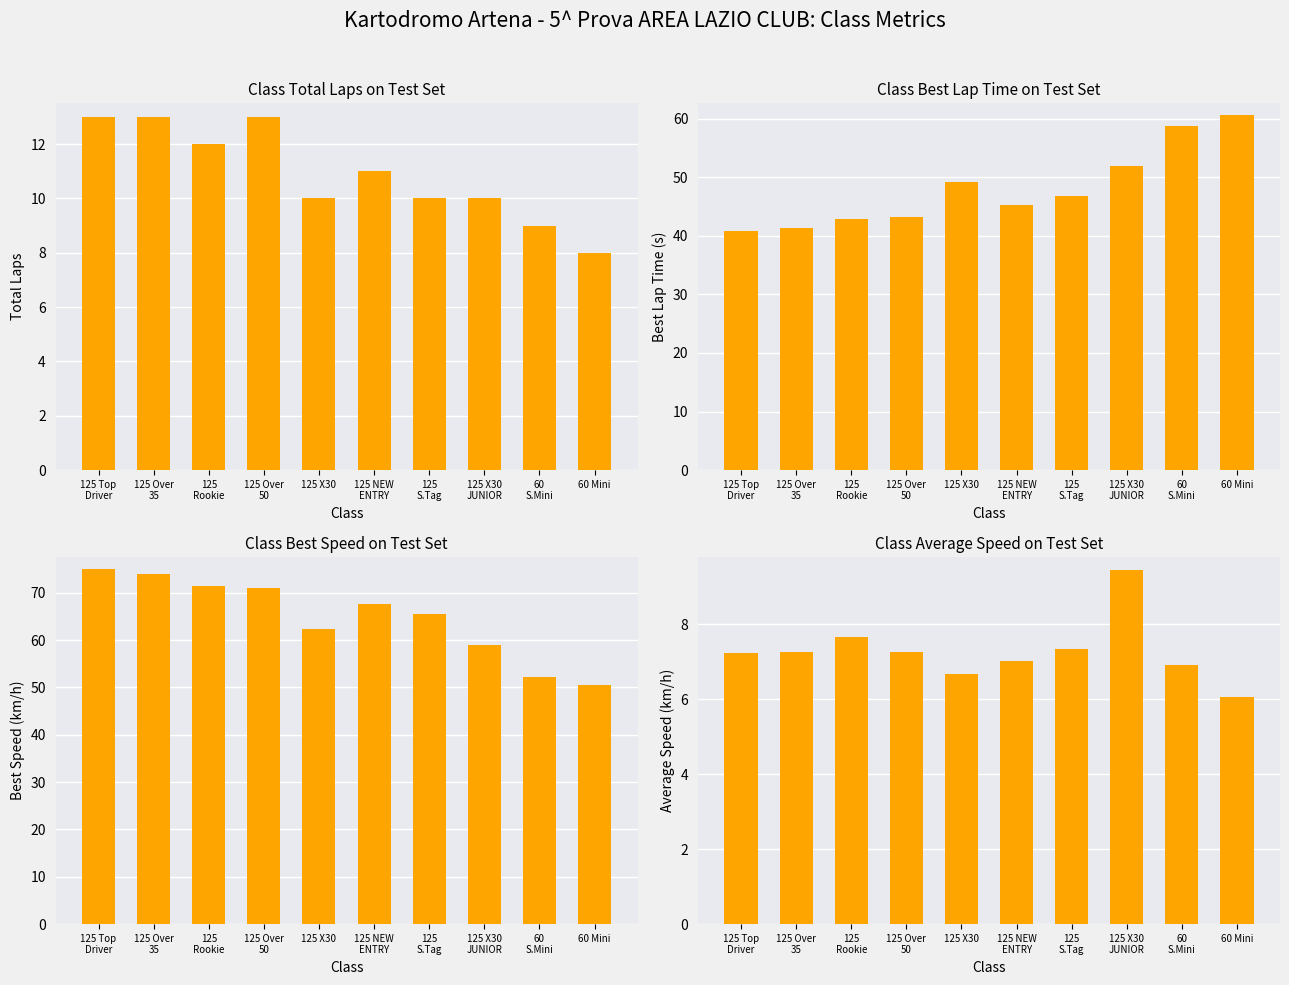

At which category is the sum across all series the highest?

125 Top
Driver